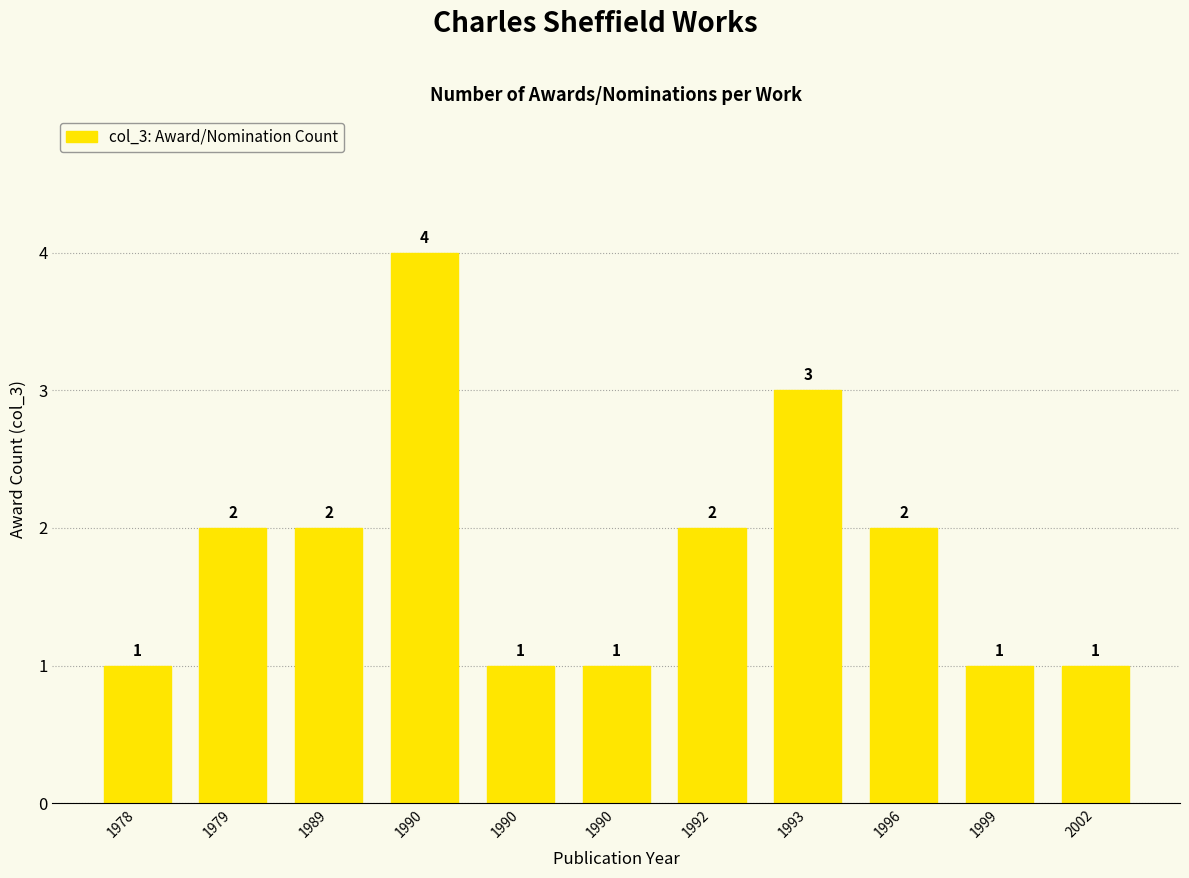

Count the values in the range 1 to 2.

9